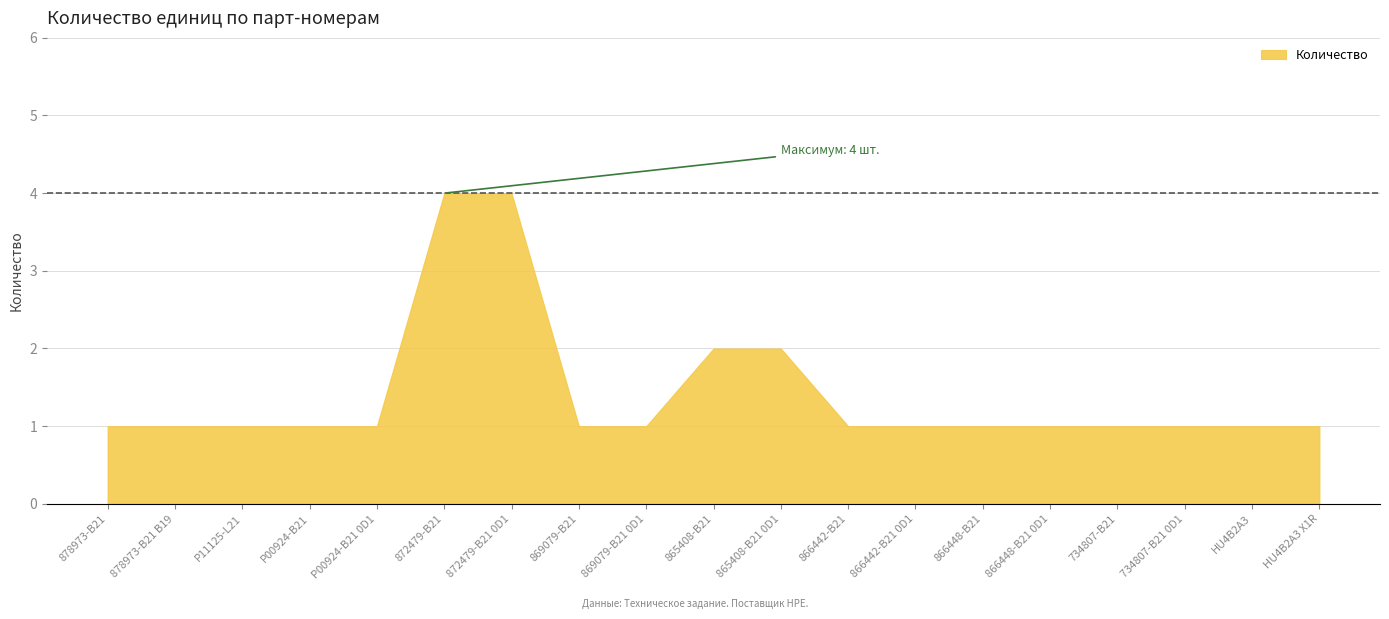

True or false: the data has more than 2 interior local peaks.

False